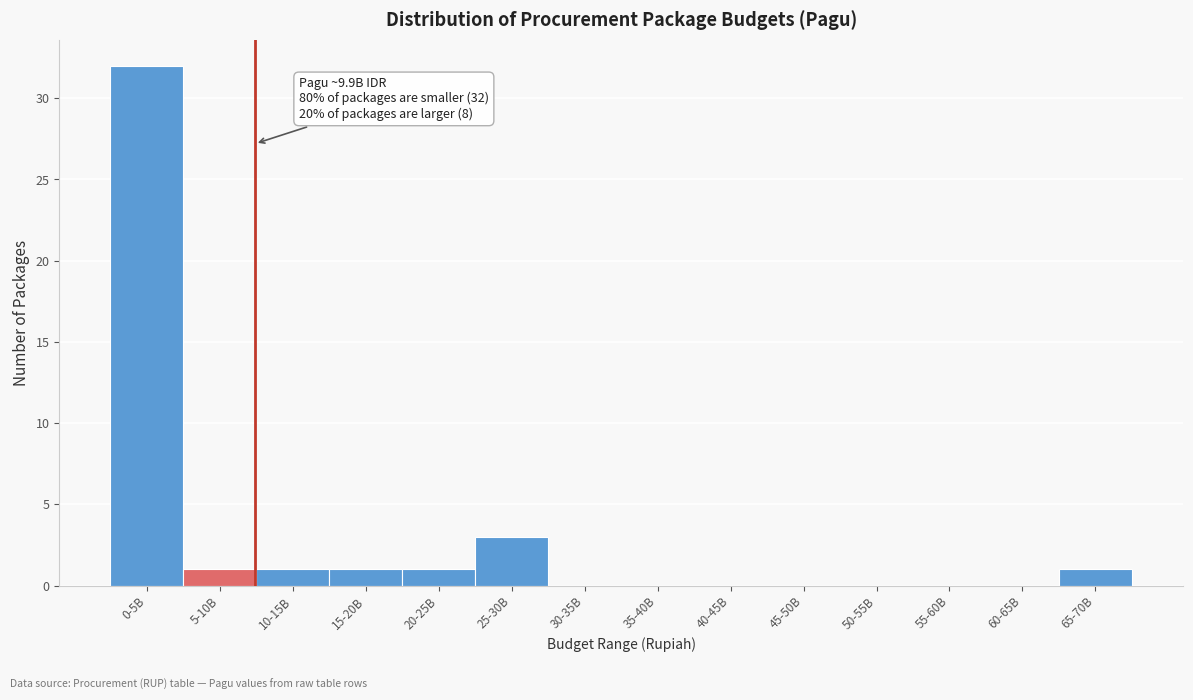

Reading left to right, transcribe all the data shown in this chart.

0-5B=32	5-10B=1	10-15B=1	15-20B=1	20-25B=1	25-30B=3	30-35B=0	35-40B=0	40-45B=0	45-50B=0	50-55B=0	55-60B=0	60-65B=0	65-70B=1